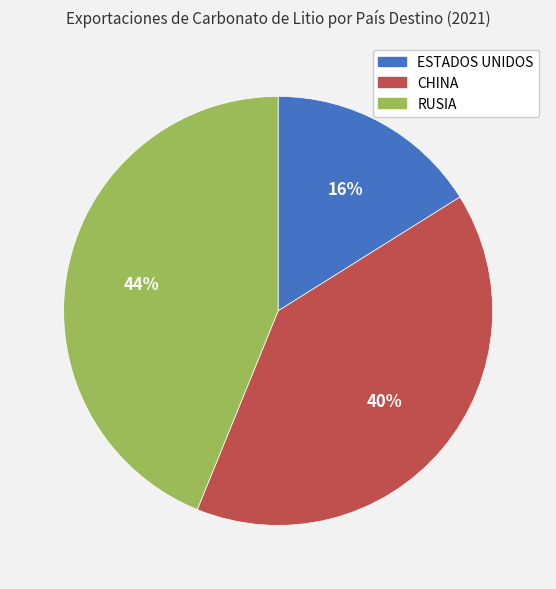

Is there any slice that represents more than half of the pie?

No